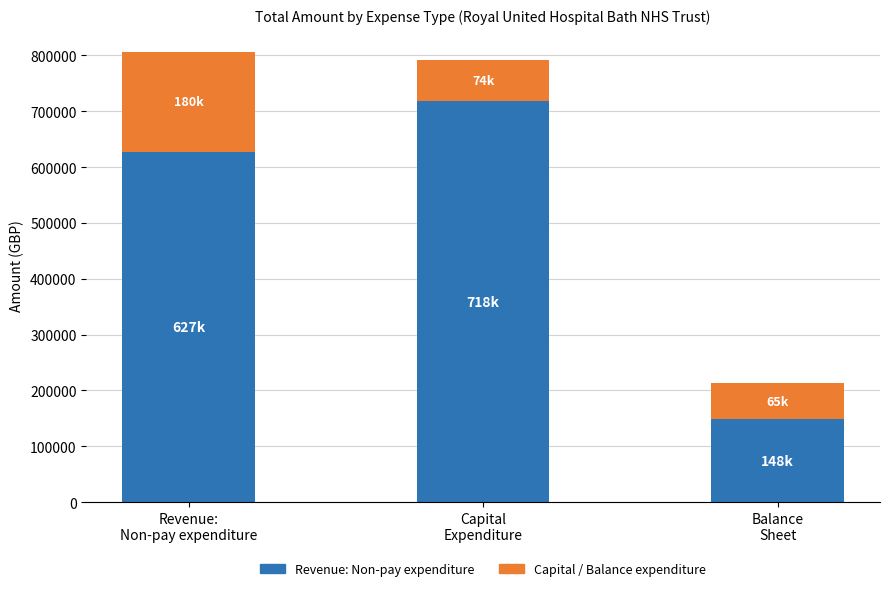

Reading left to right, list the values for the Revenue: Non-pay expenditure series.

626915.2	718203.9	148021.2